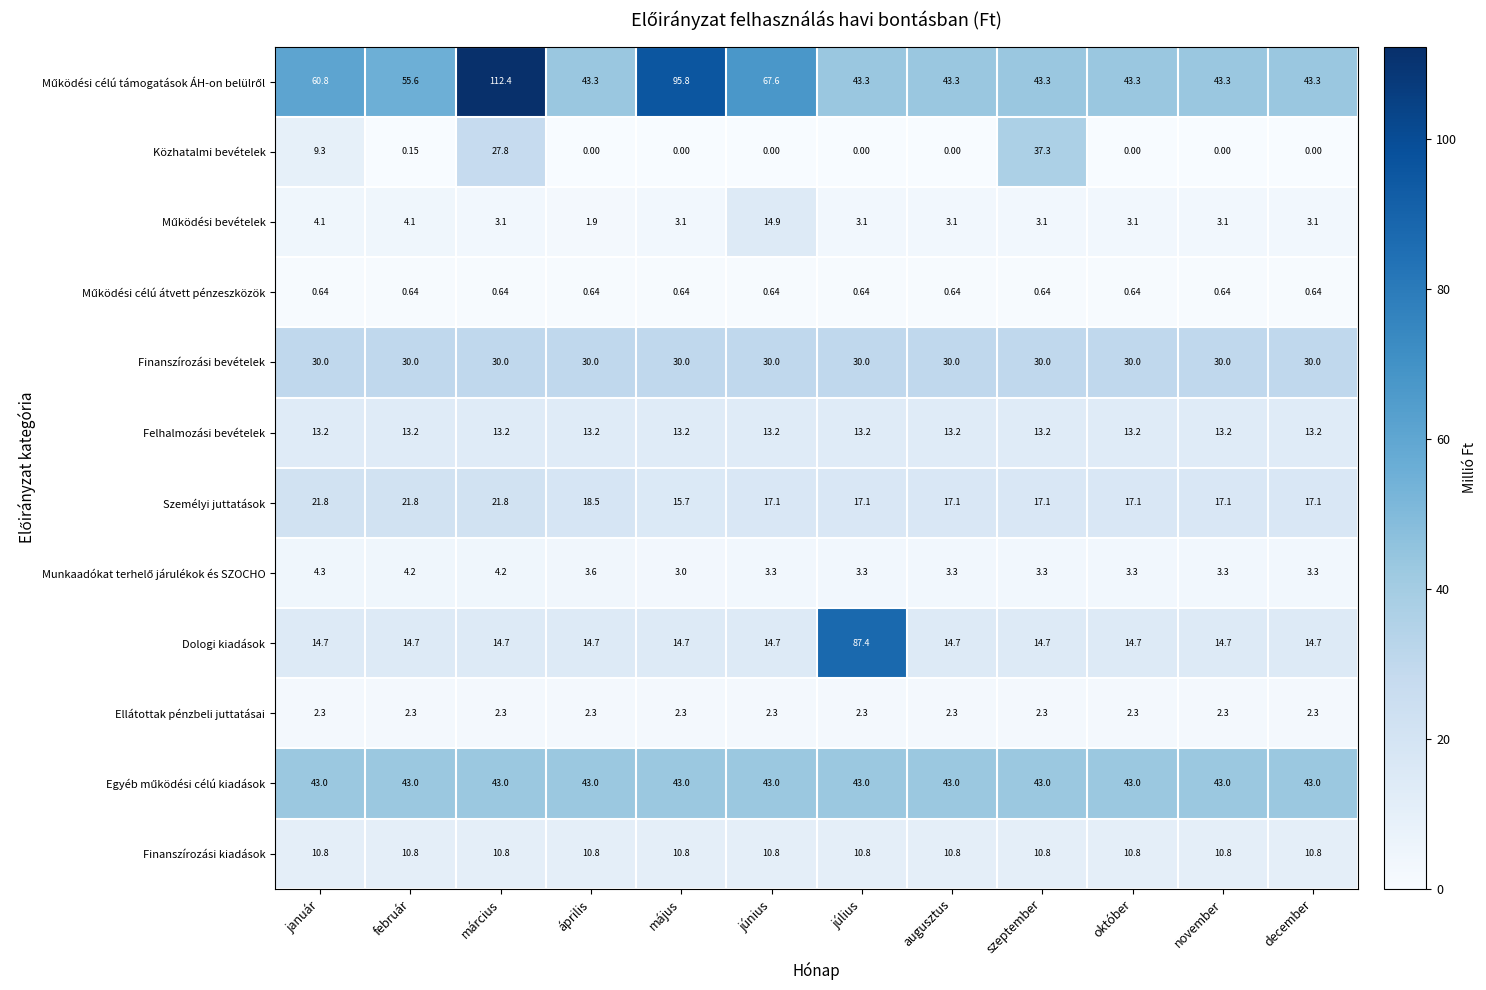

At which category is the sum across all series the highest?

március